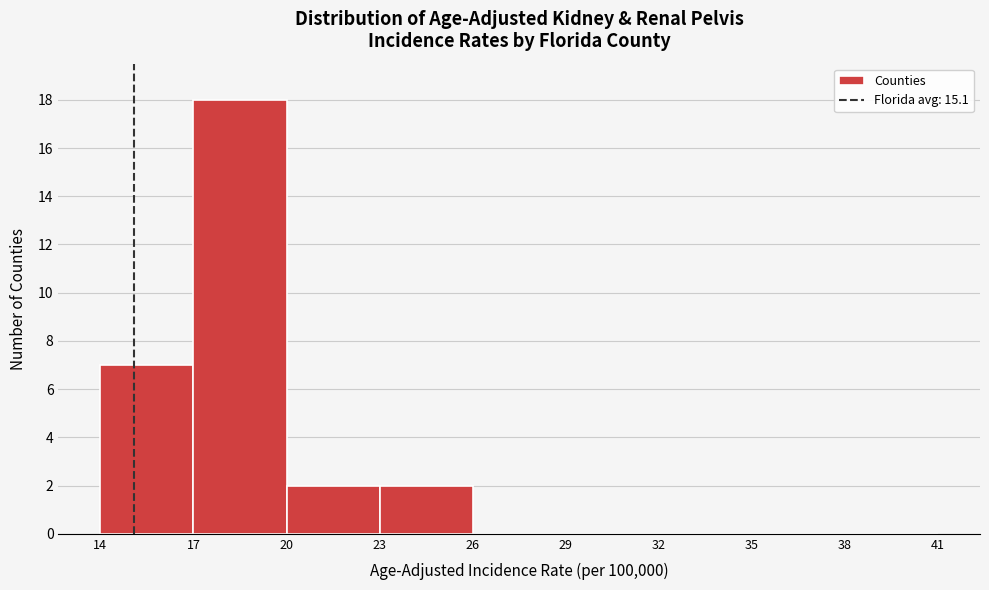

Over which range of the x-axis is the bar tallest?

17 to 20